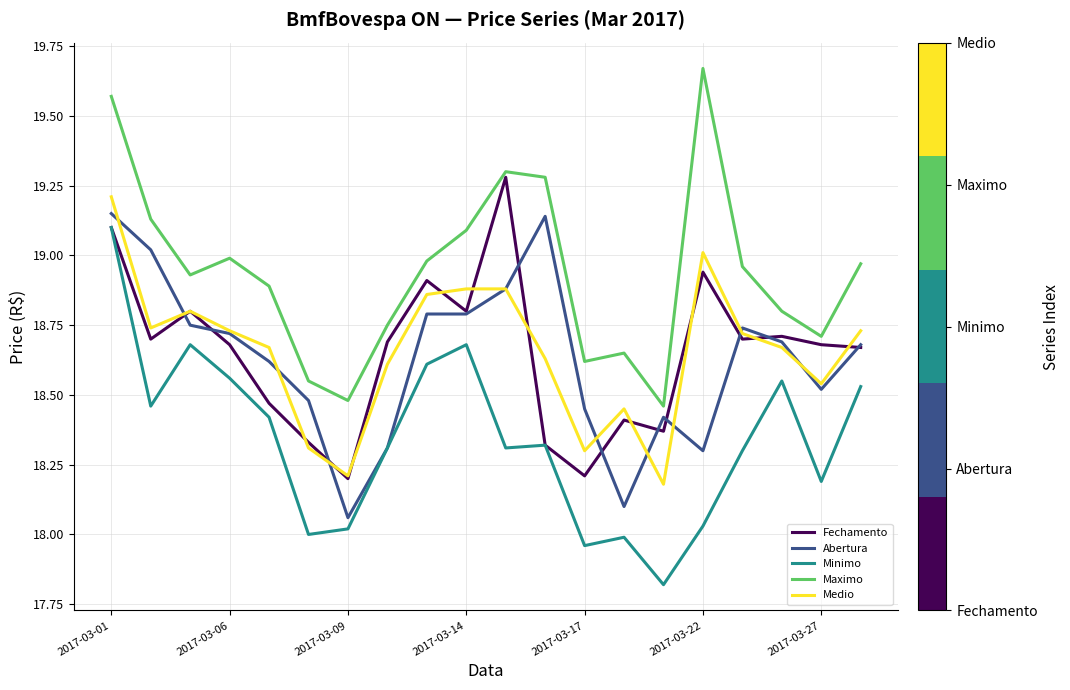

True or false: Medio and Maximo cross at least once.

False